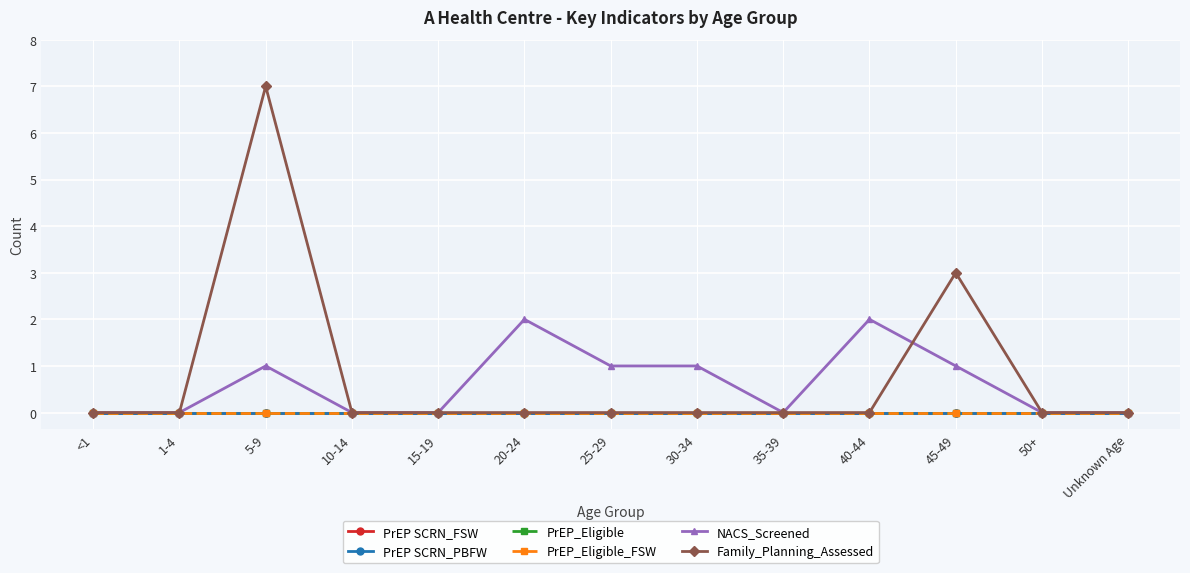

Does the chart have visible grid lines?

Yes